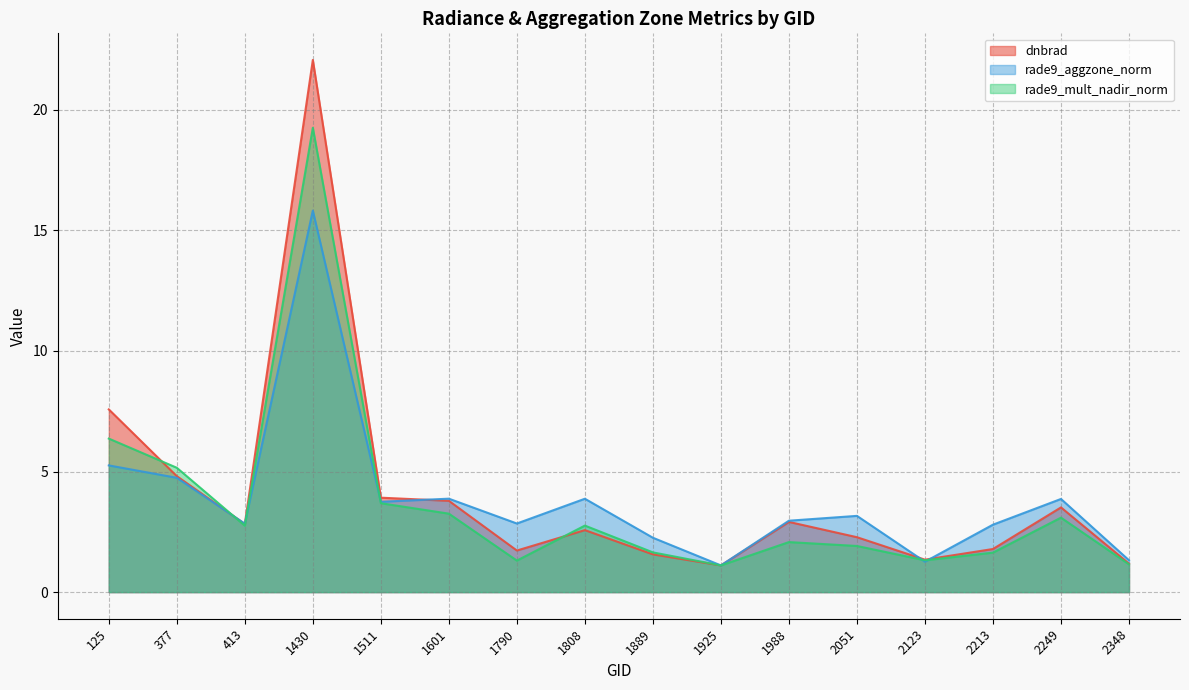

What is the sum of the dnbrad values at 1601 and 2051?

6.1